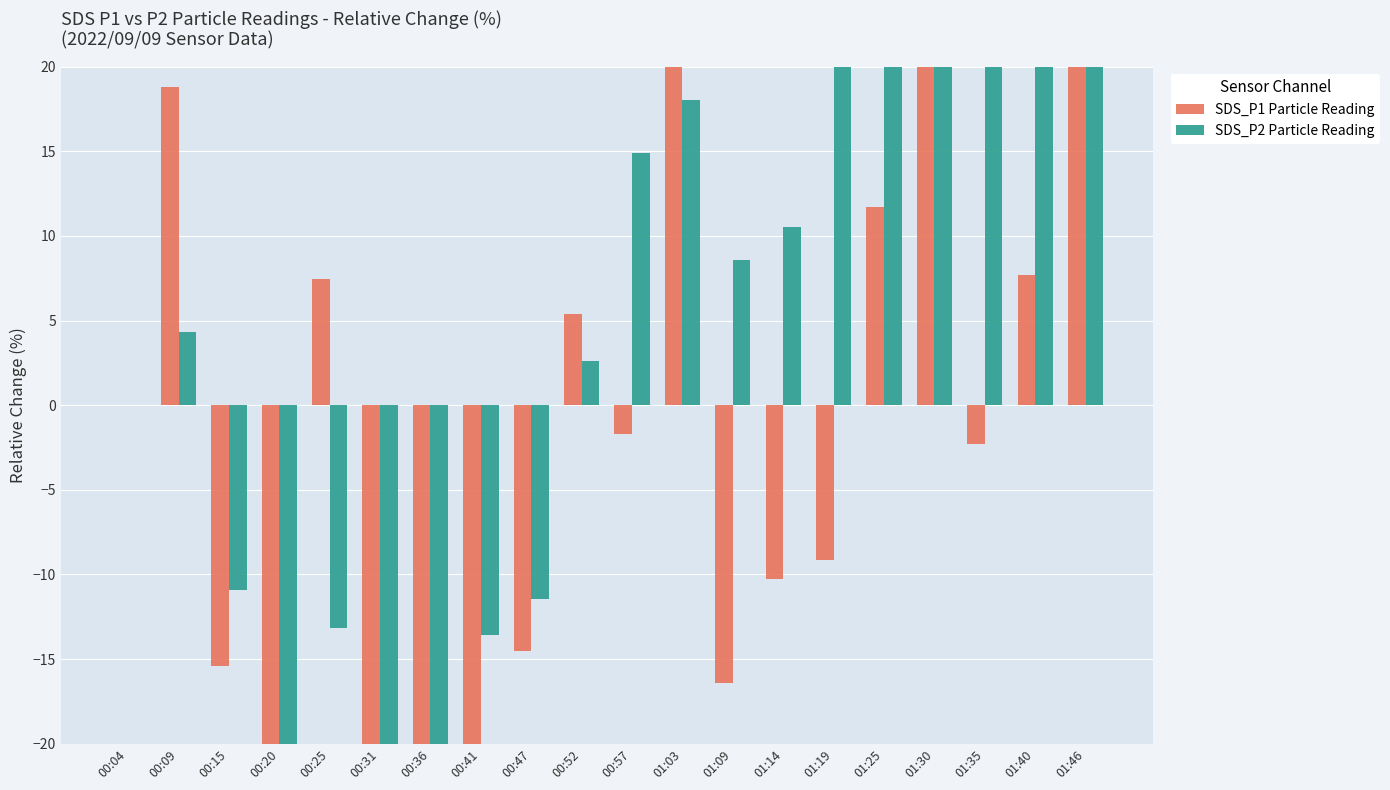

What position from the left is 01:25?

16